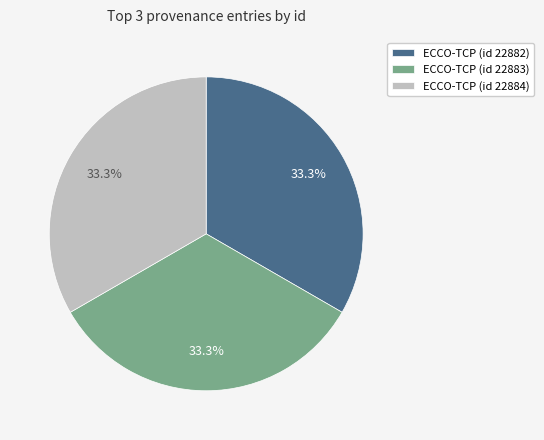

What percentage is the ECCO-TCP (id 22884) slice, to the nearest percent?

33%